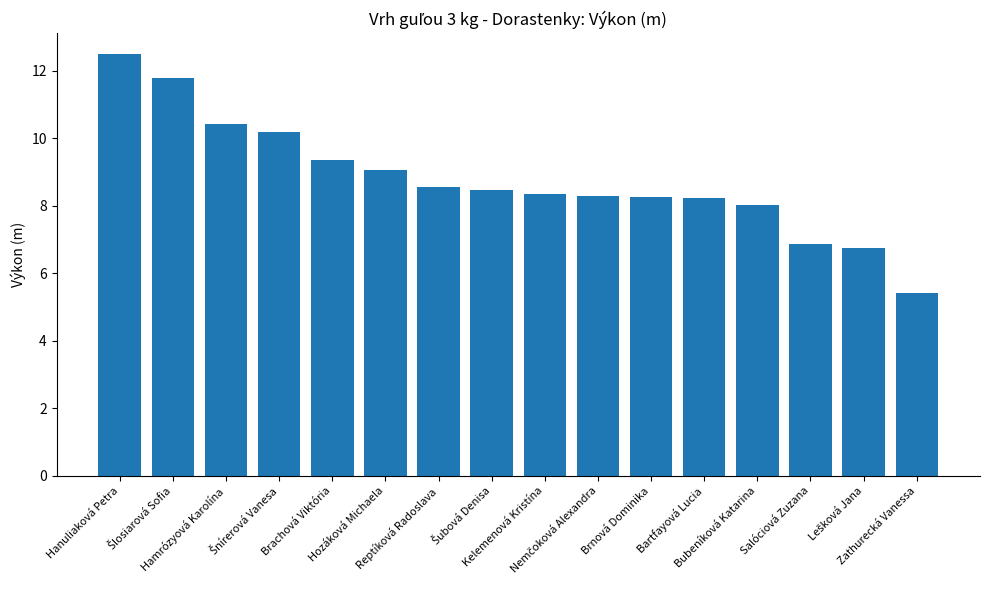

What is the value of the 8th bar from the left?

8.5